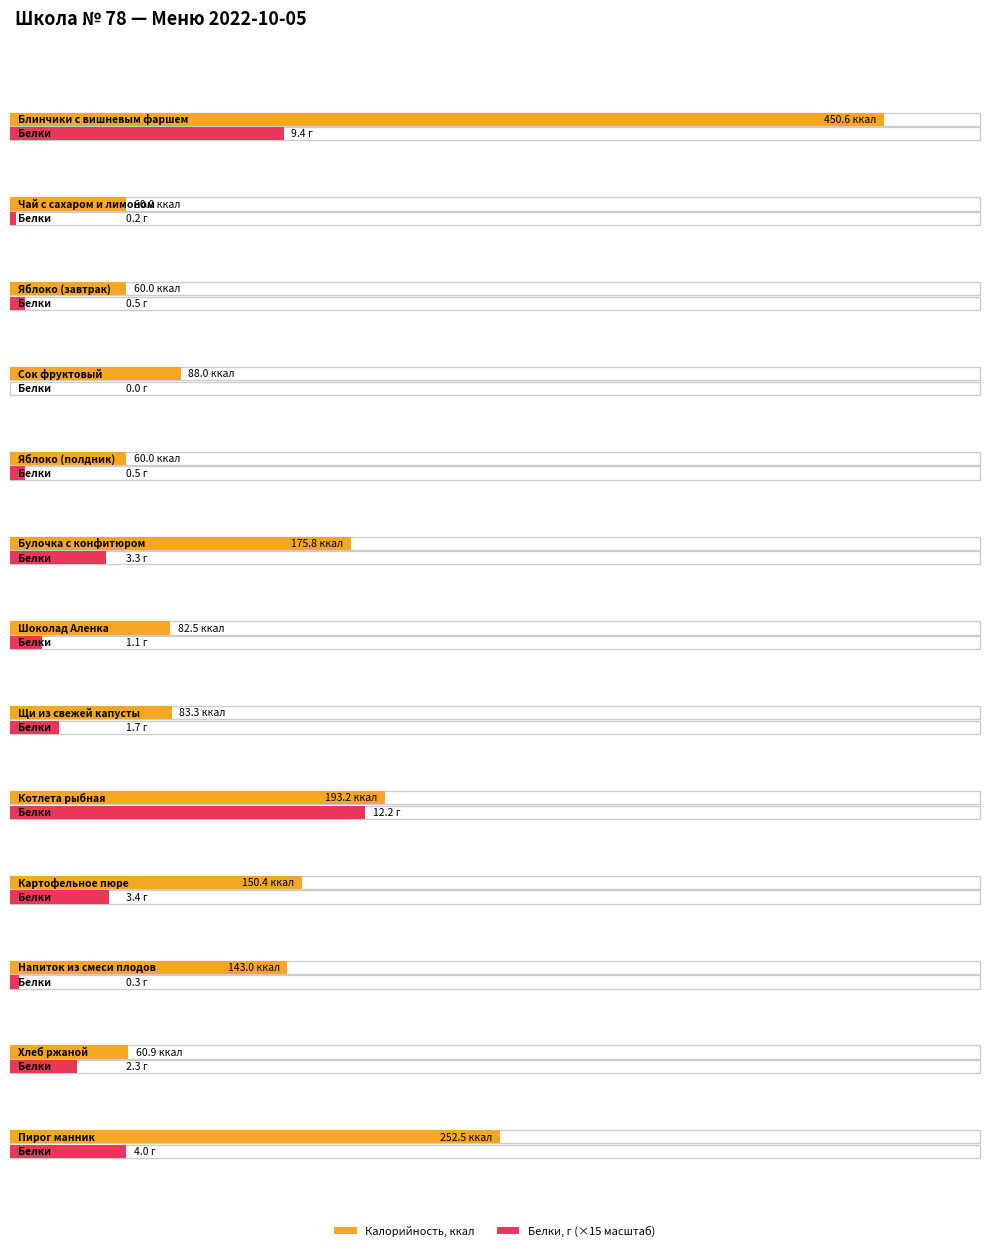

What is the maximum value shown in the chart?

450.6